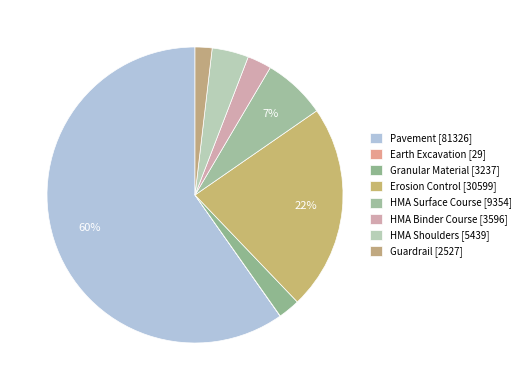

To the nearest percent, what portion does Pavement represent?

60%